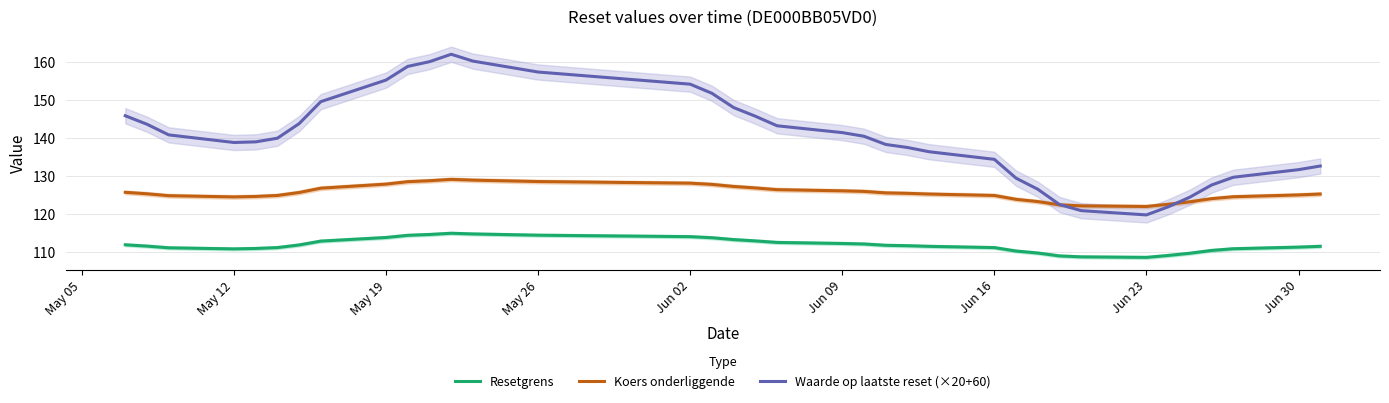

How many times do Waarde op laatste reset (×20+60) and Koers onderliggende cross each other?

2